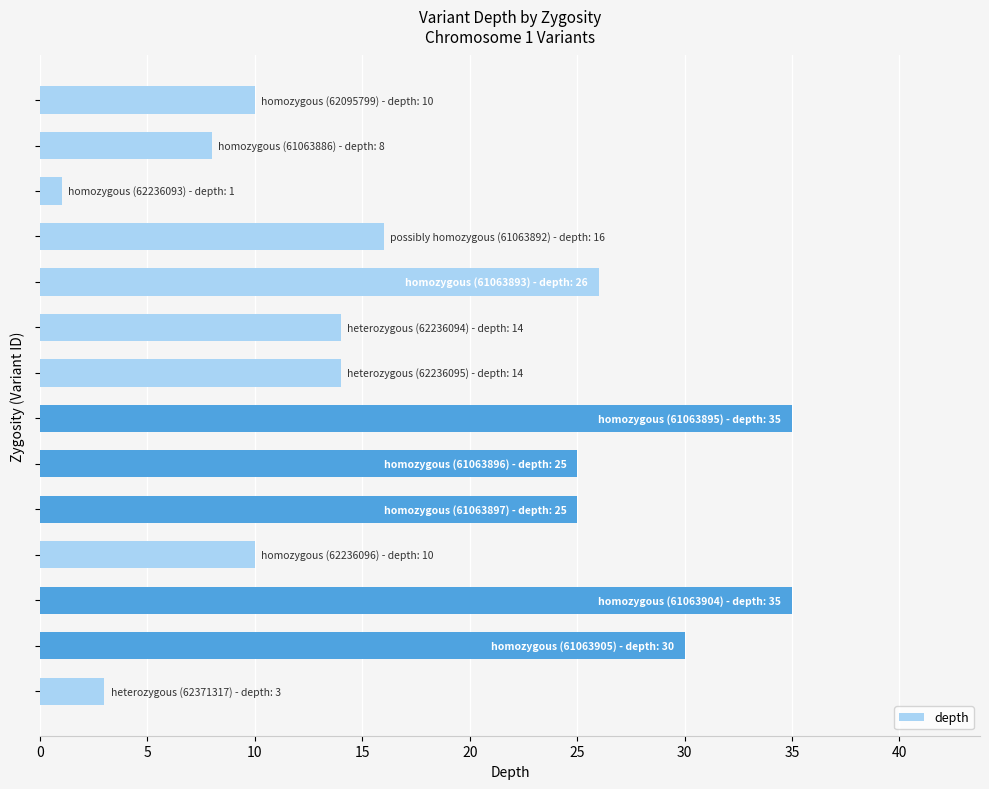

What is the difference between the maximum and second lowest values?

32